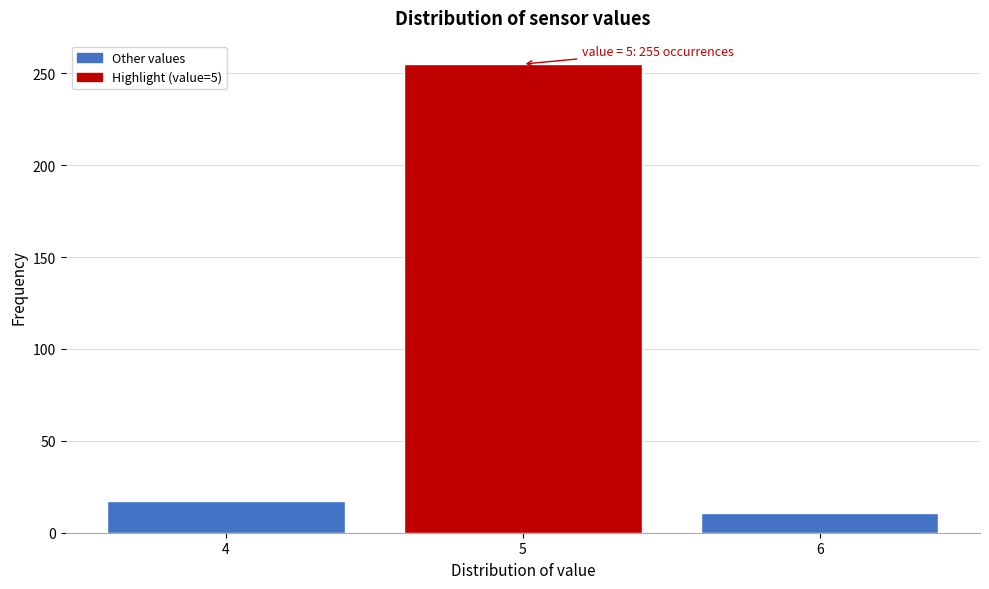

Reading left to right, extract all data points from this chart.

17	255	11